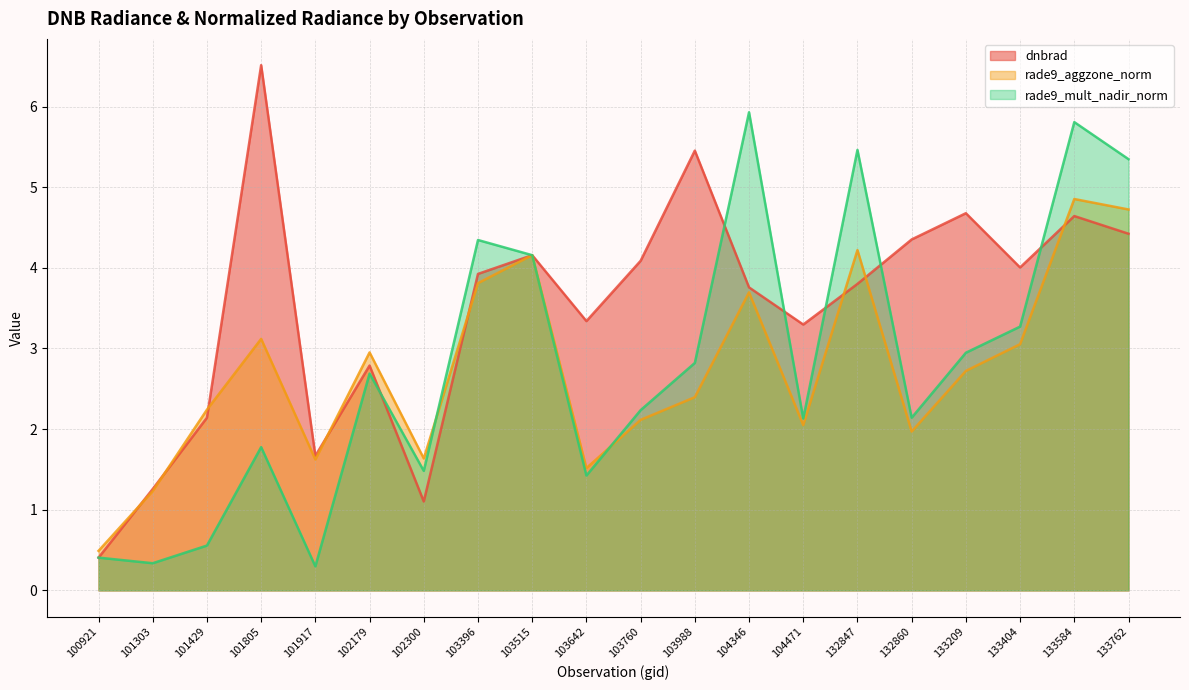

How many lines are shown in the chart?

3